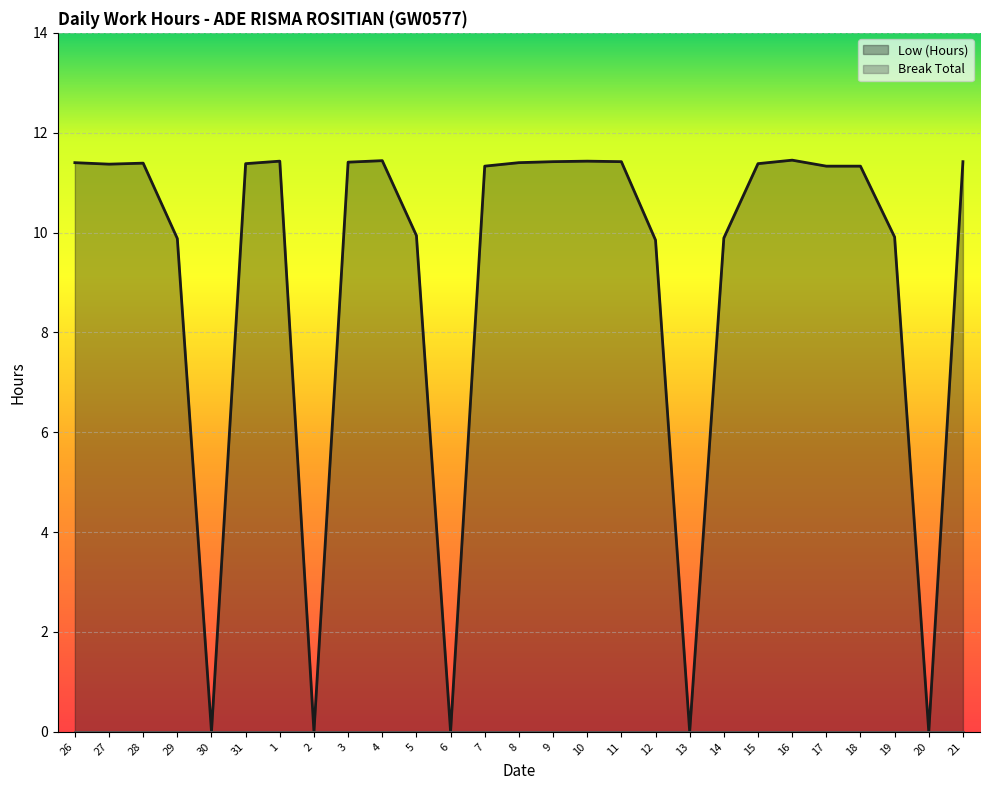

What is the ratio of the value at 10 to the value at 9?

1.0